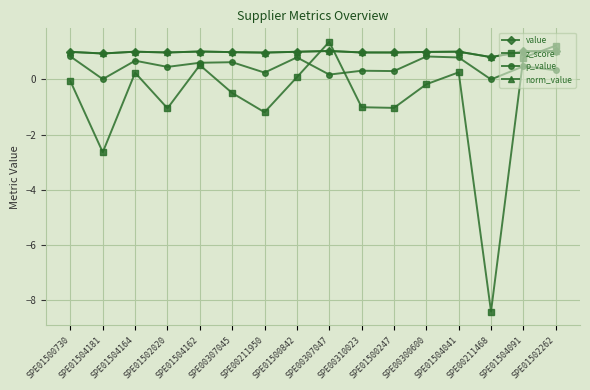

How many intersections are there between z_score and norm_value?

3